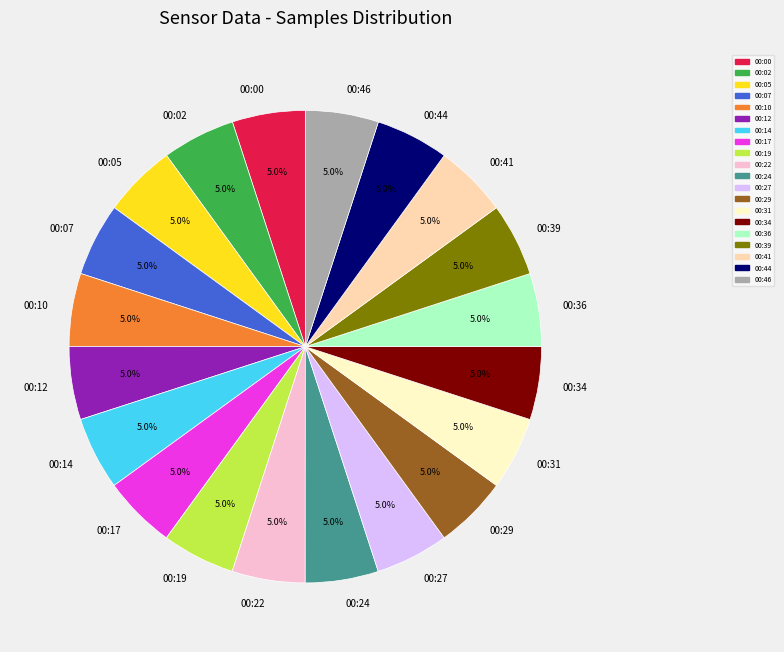

What percentage is the 00:41 slice, to the nearest percent?

5%